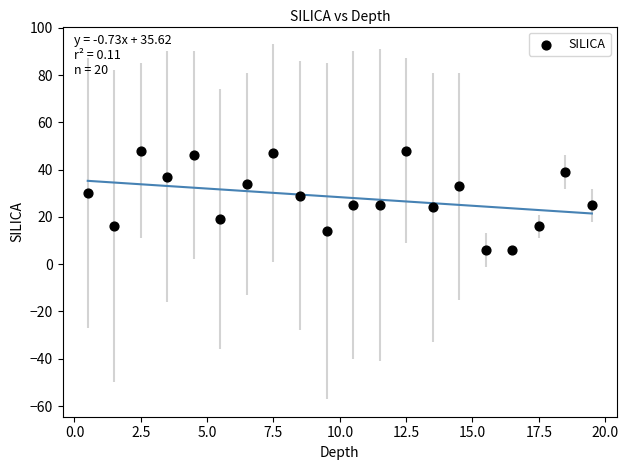

What is the range of Y values (max minus min)?

42